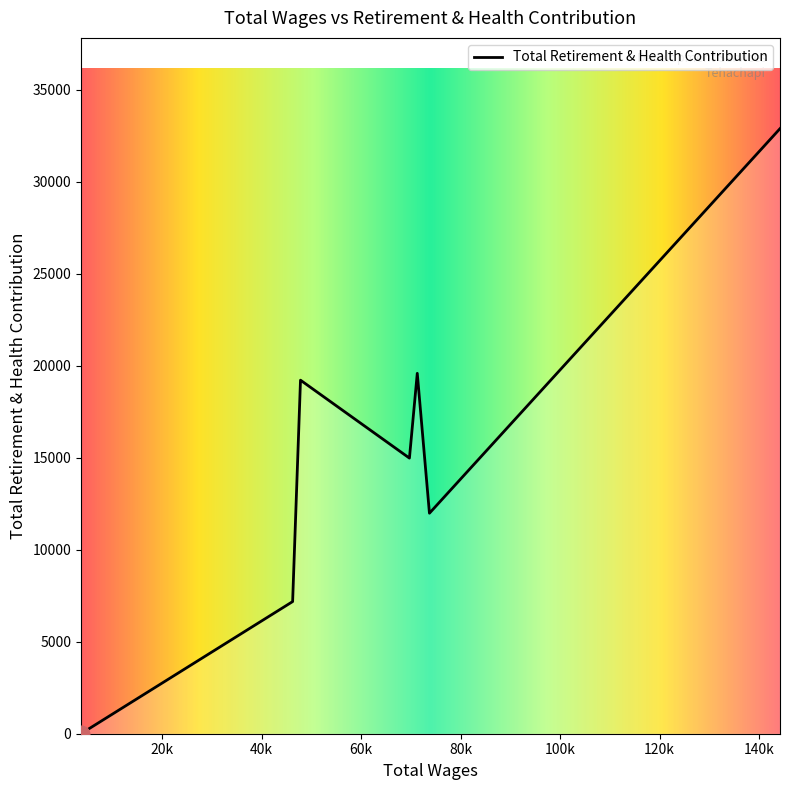

Does the chart display data point markers on the line(s)?

No